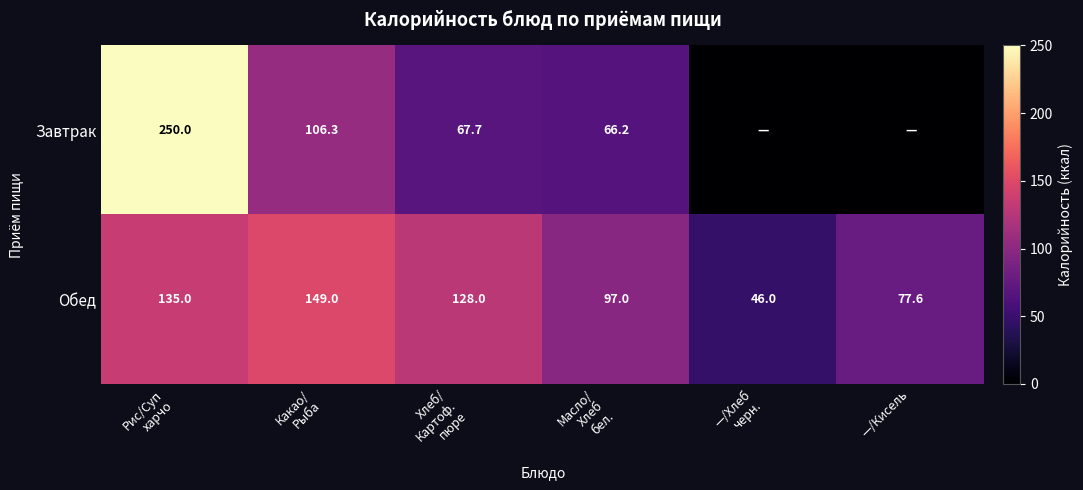

What is the average value of the Обед series?

105.4